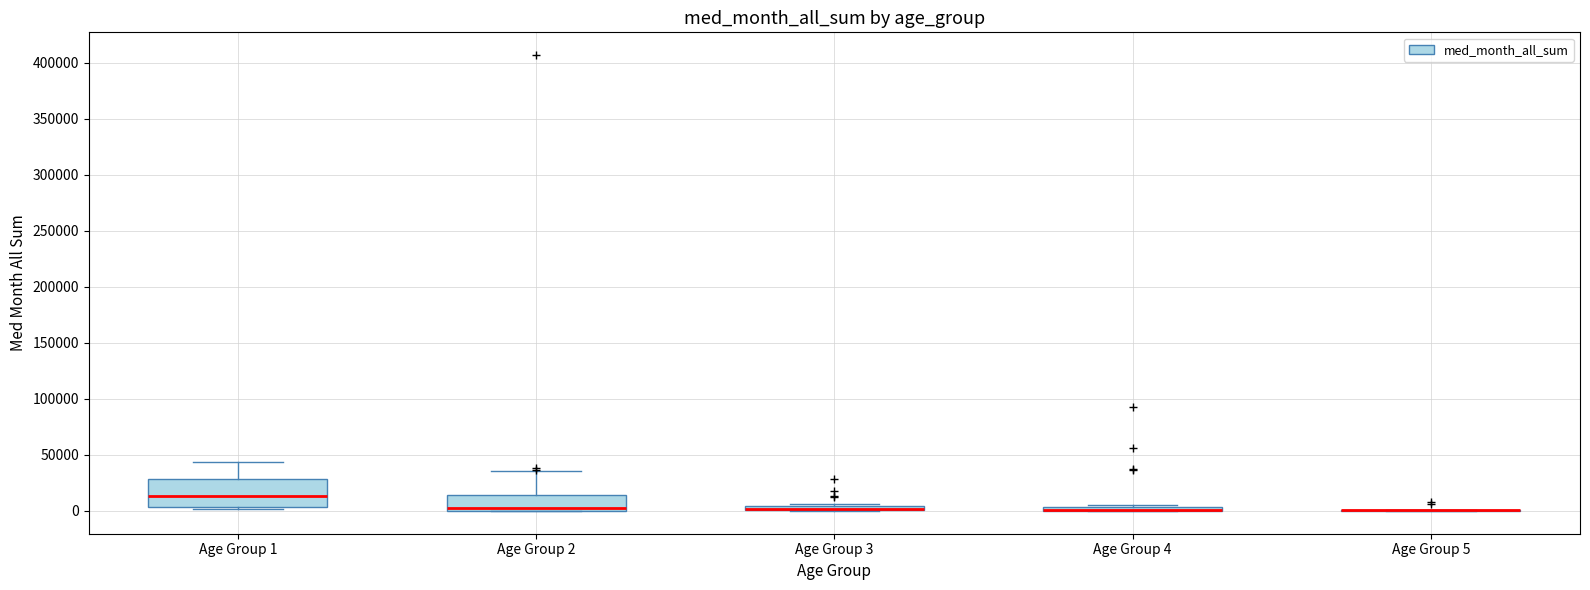

Where is the upper edge of the box for Age Group 3 on the y-axis? The values are not printed on the chart, so give them approximately, as read against the axis.

5000